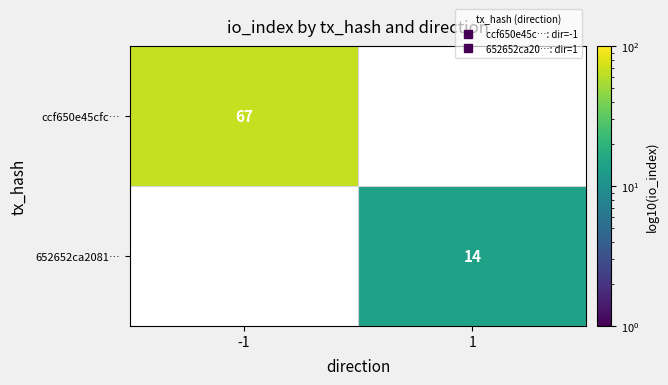

What is the sum of the 652652ca2081… values at -1 and 1?

14